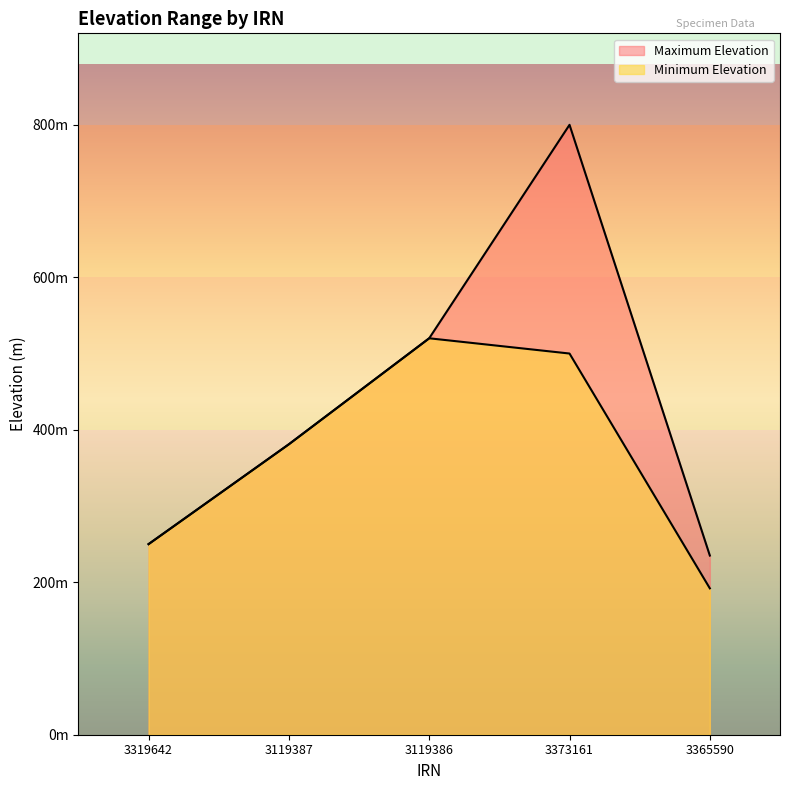

What is the label of the 4th point from the left?

3373161